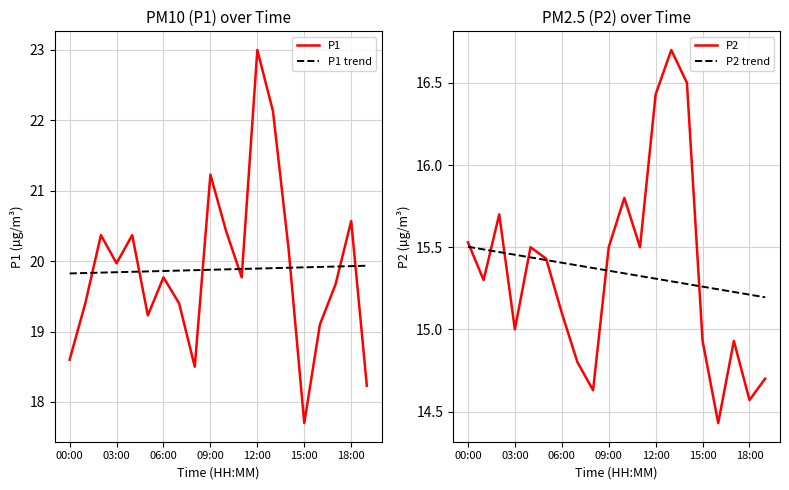

True or false: P1 has a value of 32.4 at 00:00.

False